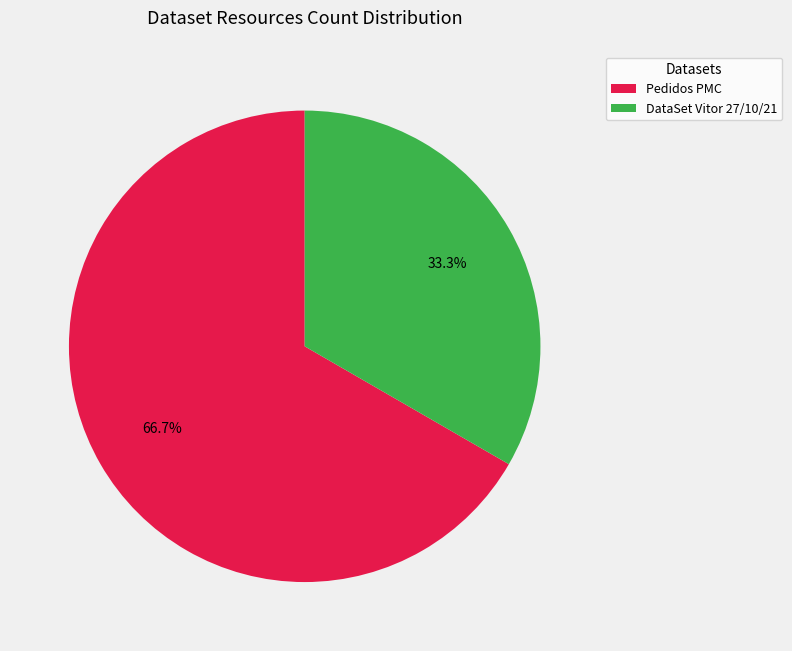

Combined, what portion of the pie is Pedidos PMC and DataSet Vitor 27/10/21?

100.0%